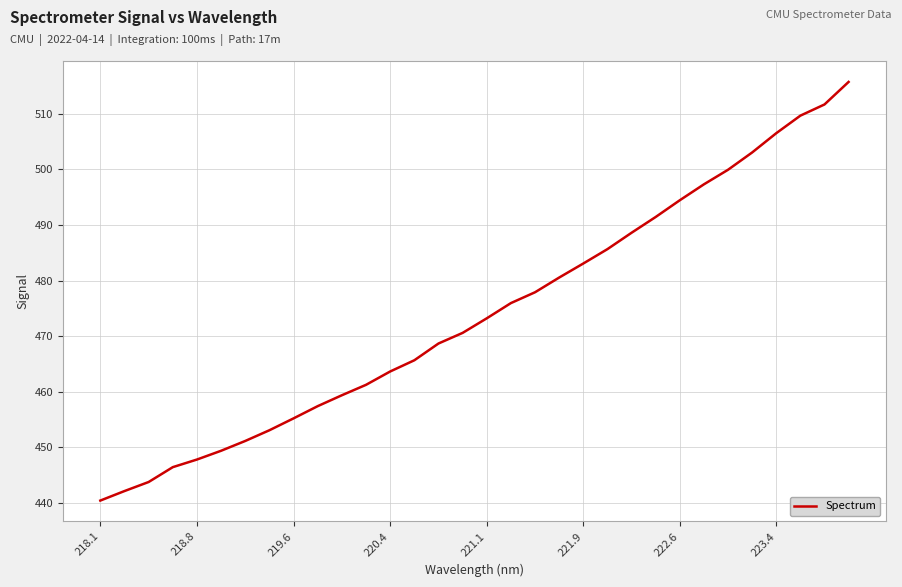

What is the smallest value displayed?

440.4